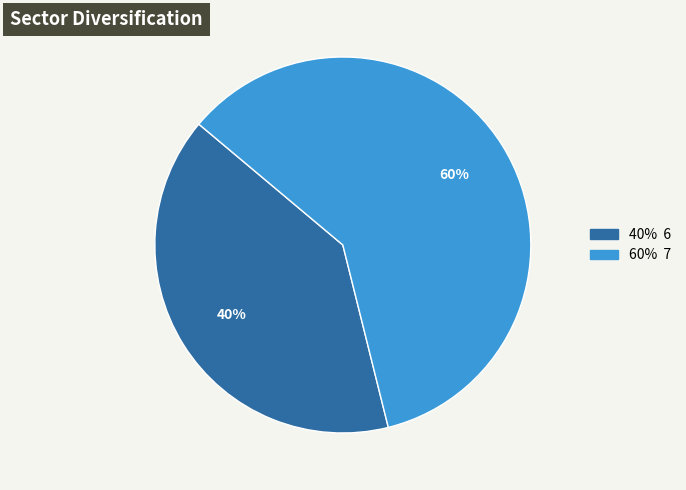

To the nearest percent, what is the average slice percentage?

50%